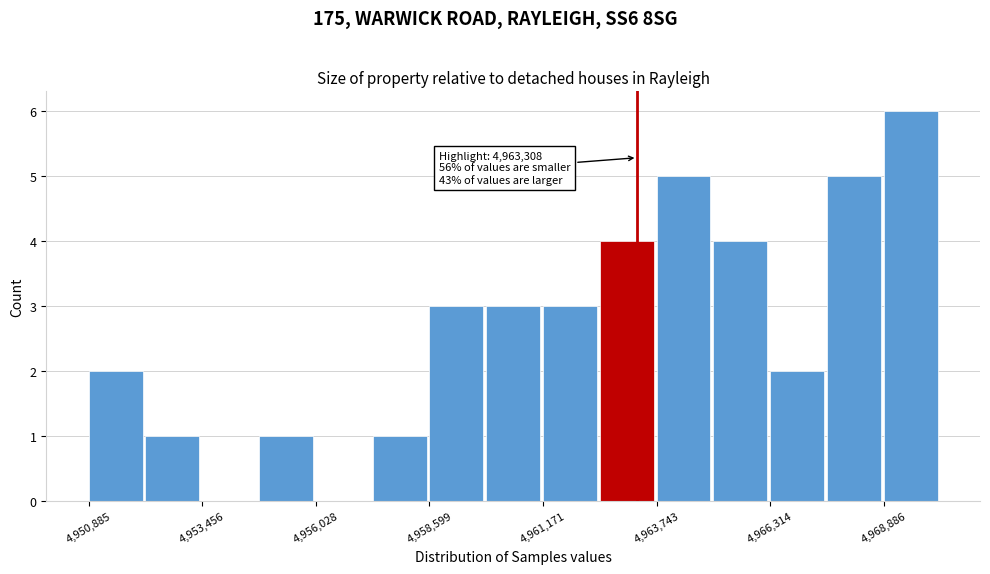

Around what value on the x-axis is the tallest bar? Give the approximate position of its centre, as read against the axis.

4969500